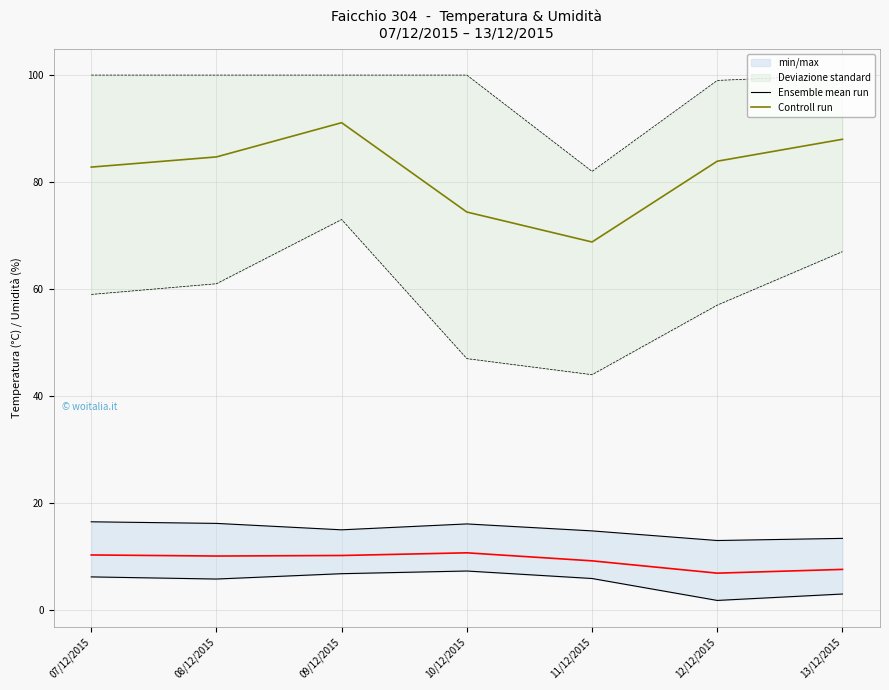

What is the difference between the Controll run values at 12/12/2015 and 11/12/2015?

15.1